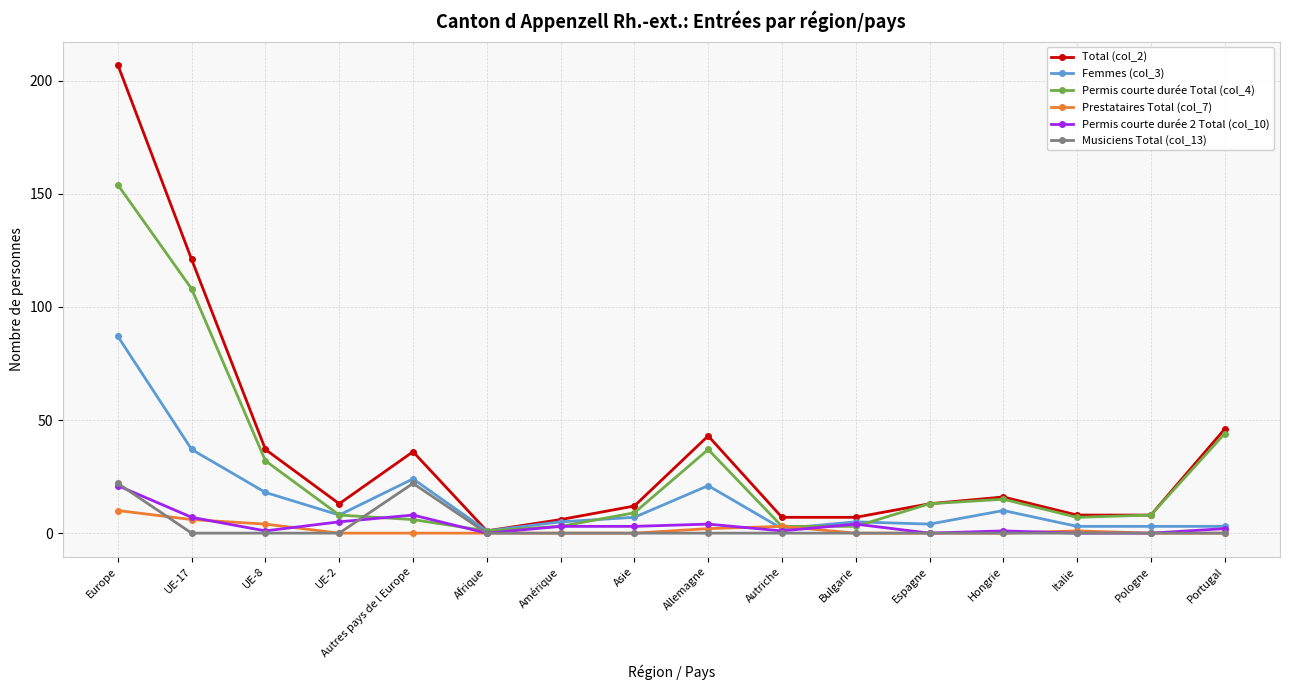

The Total (col_2) series shows 36 at Autres pays de l Europe. True or false?

True